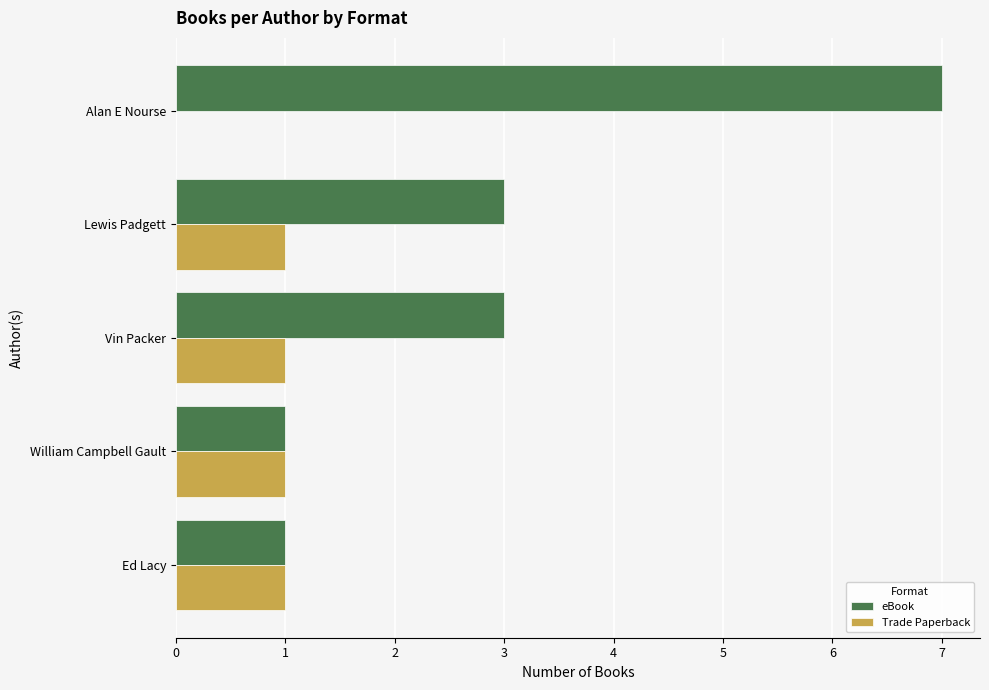

At which category is the sum across all series the highest?

Alan E Nourse